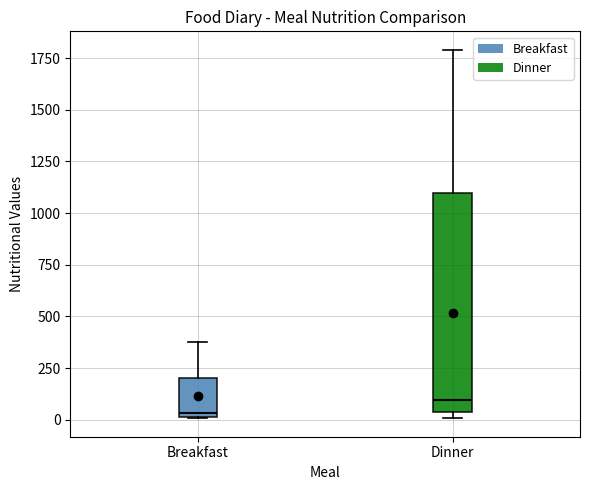

Reading left to right, transcribe this box plot: for each box, give where its median line is, the range the box spans, and where its two whiskers end, as read against the y-axis. The values are not printed on the chart, so give them approximately, as read against the axis.

Breakfast: median 50, box 0 to 200, whiskers 0 to 400
Dinner: median 100, box 50 to 1100, whiskers 0 to 1800